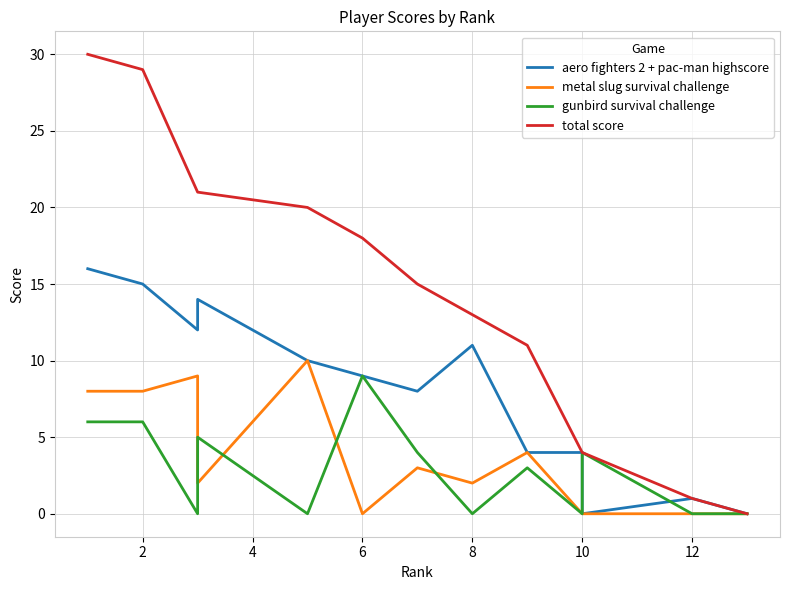

What is the difference between the maximum and minimum values in the gunbird survival challenge series?

9